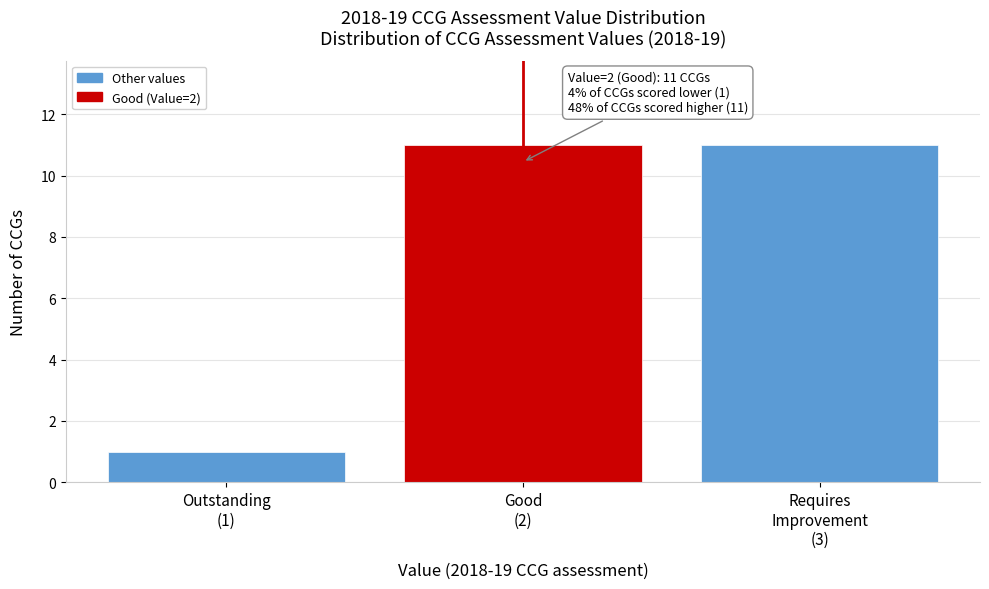

Reading right to left, transcribe all the data shown in this chart.

11	11	1